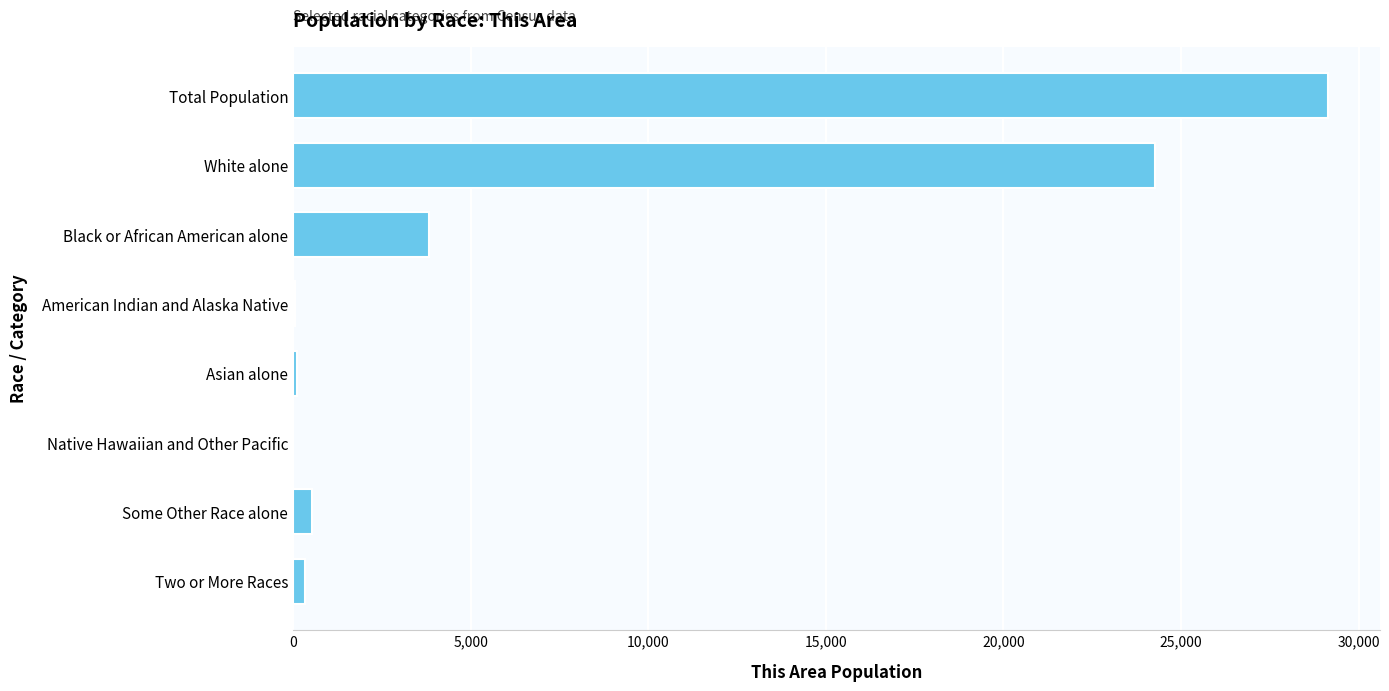

Between Asian alone and White alone, which is larger?

White alone